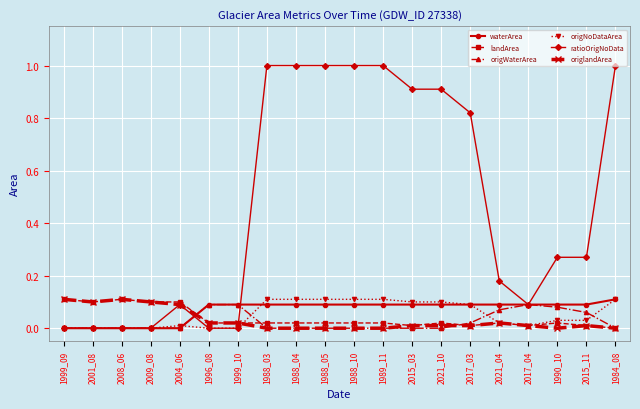

What are all the series names shown in the legend?

waterArea, landArea, origWaterArea, origNoDataArea, ratioOrigNoData, origlandArea